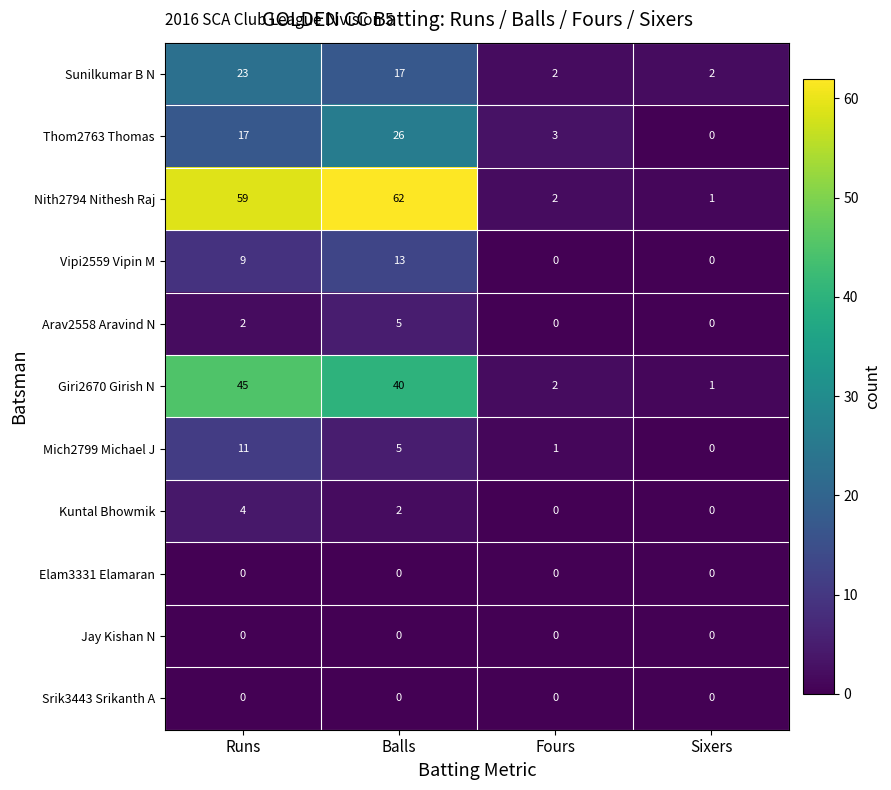

What value does the Arav2558 Aravind N series have at Balls?

5